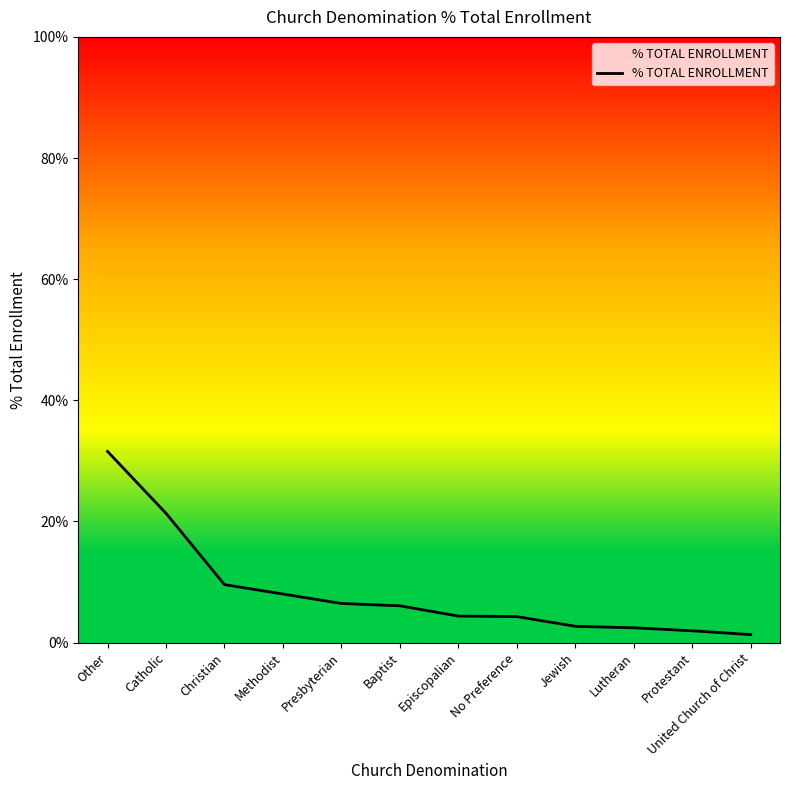

What is the average value?

8.3